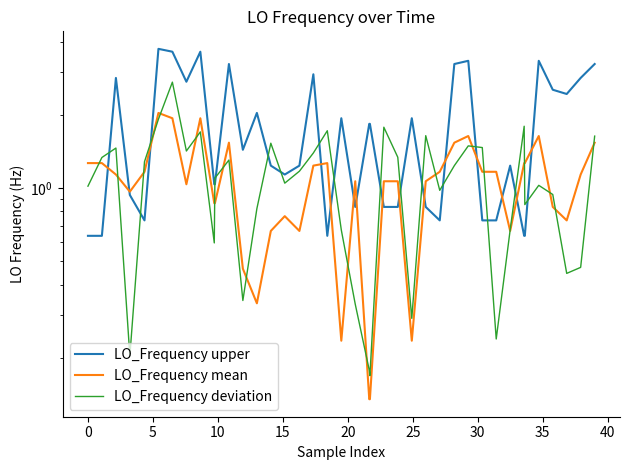

What is the difference between the maximum and minimum values in the LO_Frequency mean series?

1.9